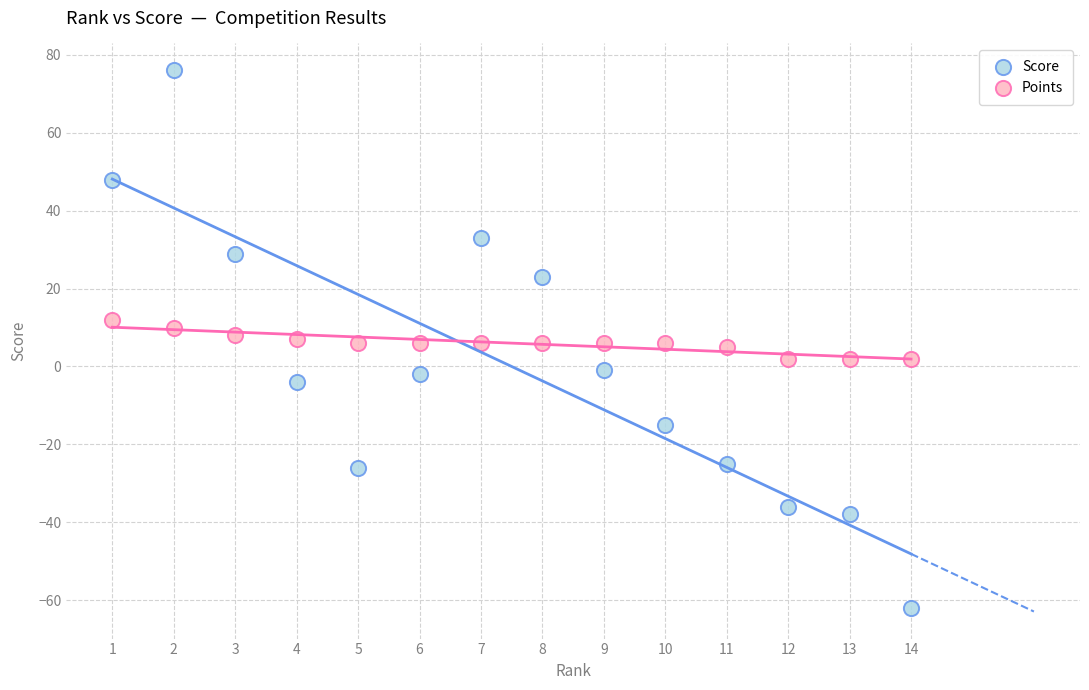

What is the X range (max minus min) for the scatter plot?

13